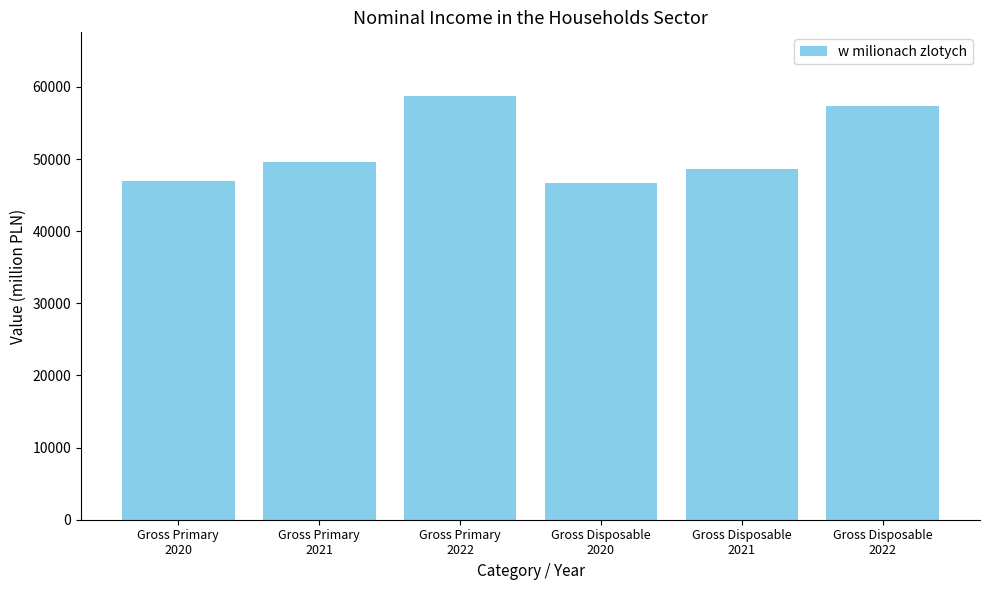

What is the greatest value displayed?

58764